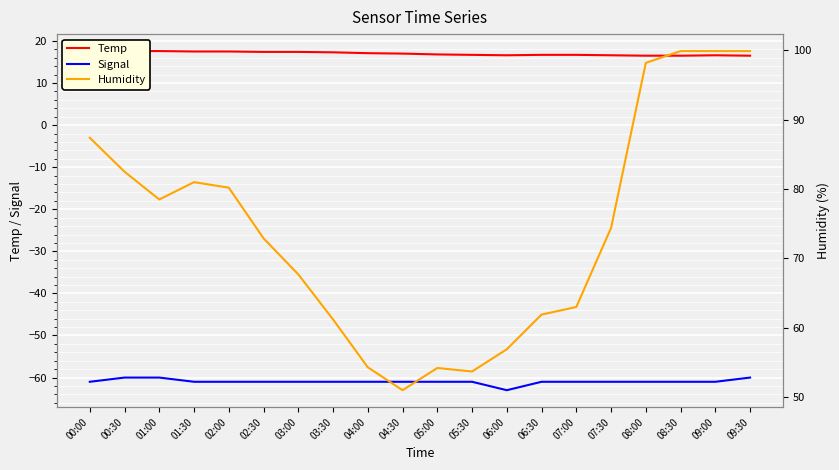

Is it true that Temp equals 16.5 at 09:30?

True